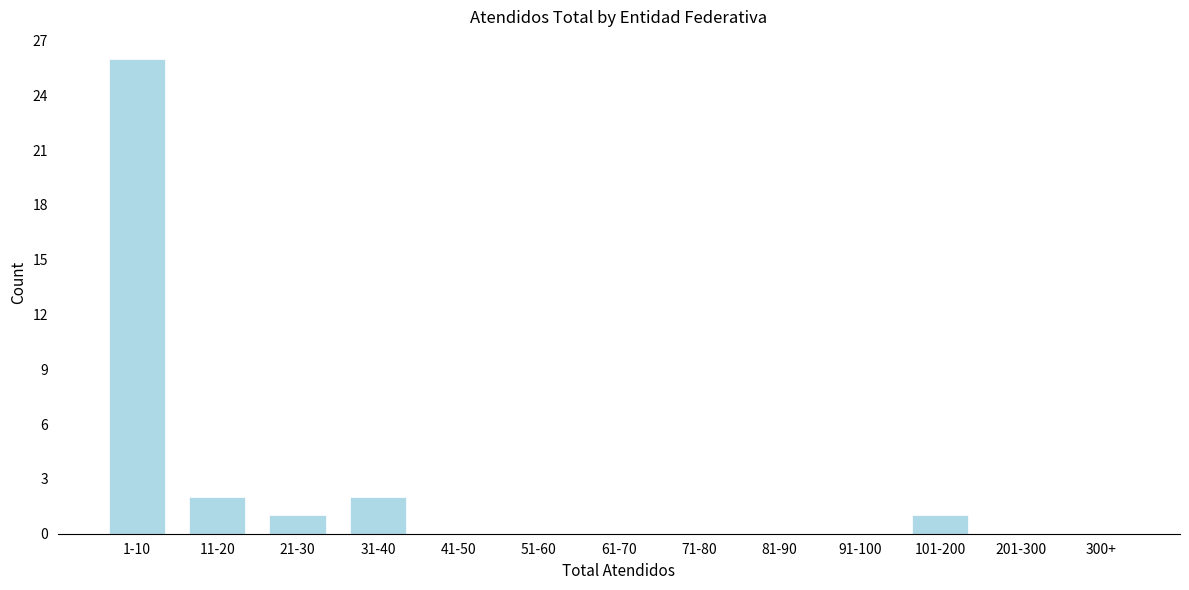

Reading left to right, list all the values displayed in this chart.

1-10=26	11-20=2	21-30=1	31-40=2	41-50=0	51-60=0	61-70=0	71-80=0	81-90=0	91-100=0	101-200=1	201-300=0	300+=0